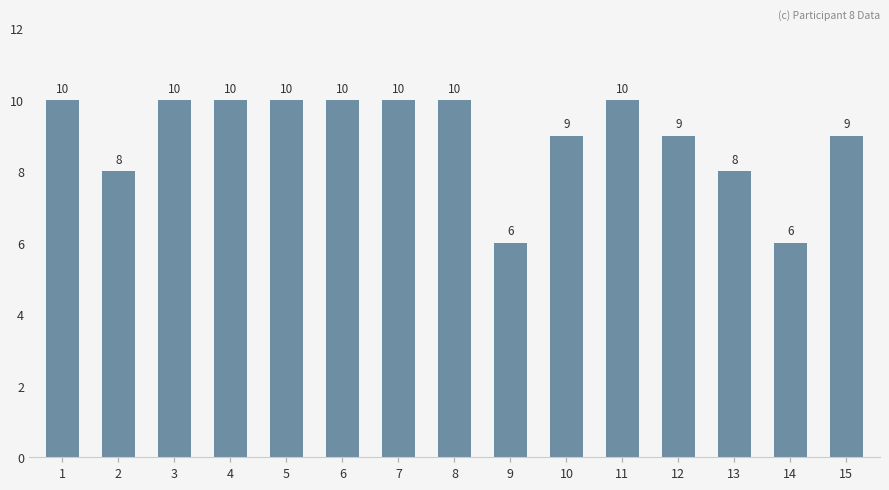

What is the value of the 5th bar from the left?

10